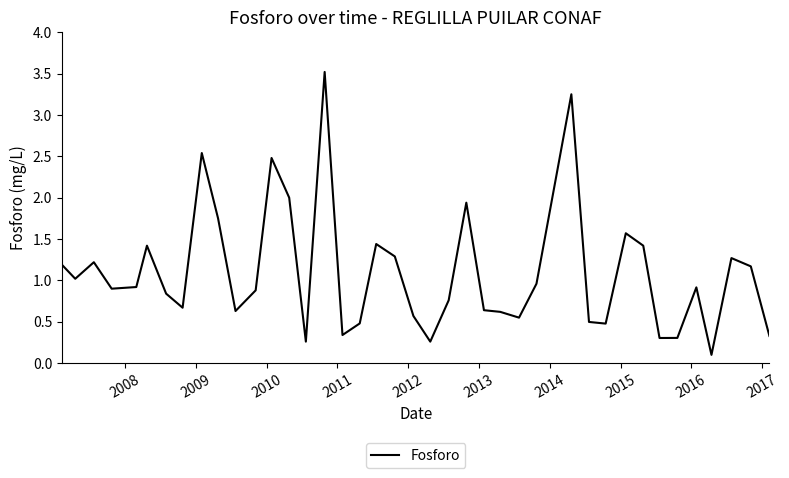

Is this an area chart (filled region under the line)?

No